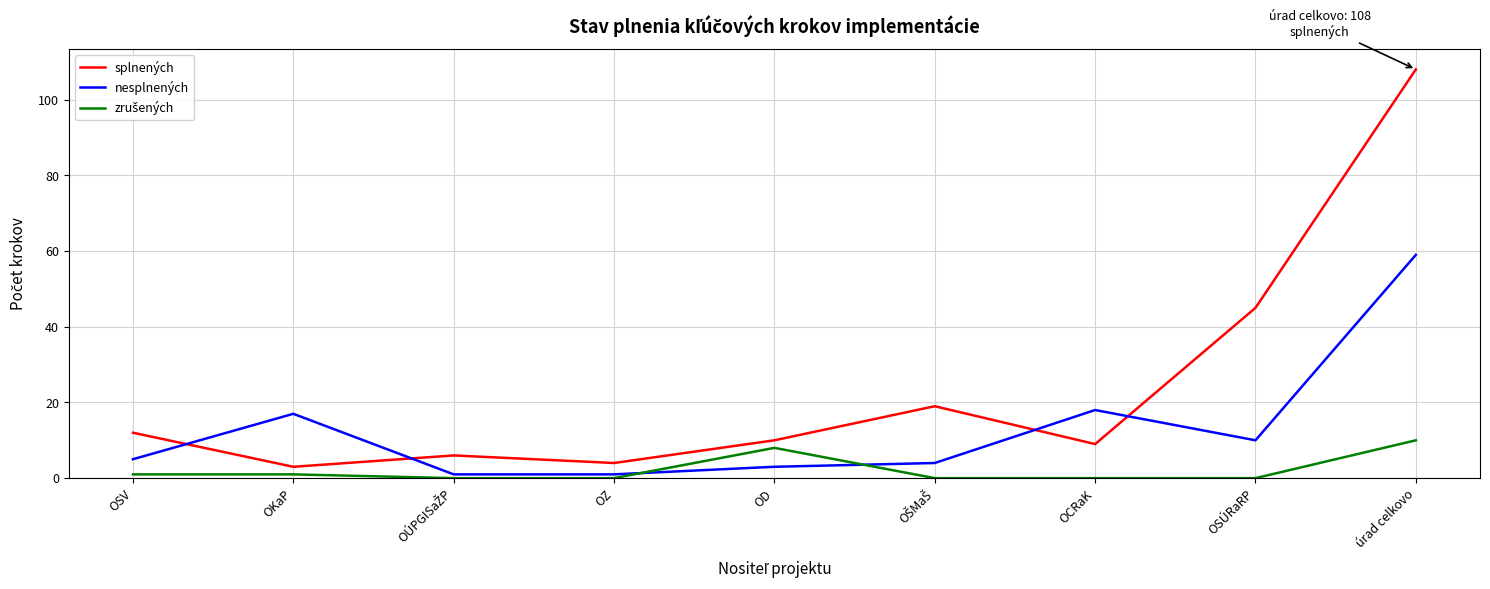

What is the total value across all series at úrad celkovo?

177